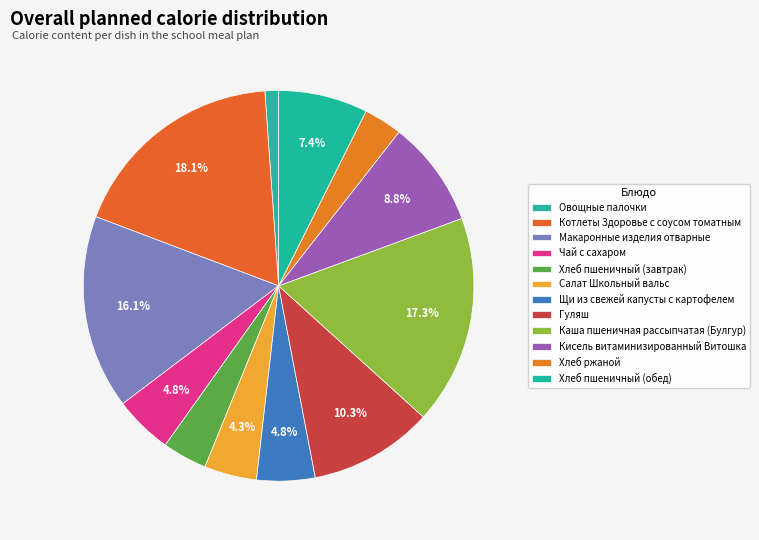

True or false: Котлеты Здоровье с соусом томатным accounts for 9% of the total.

False